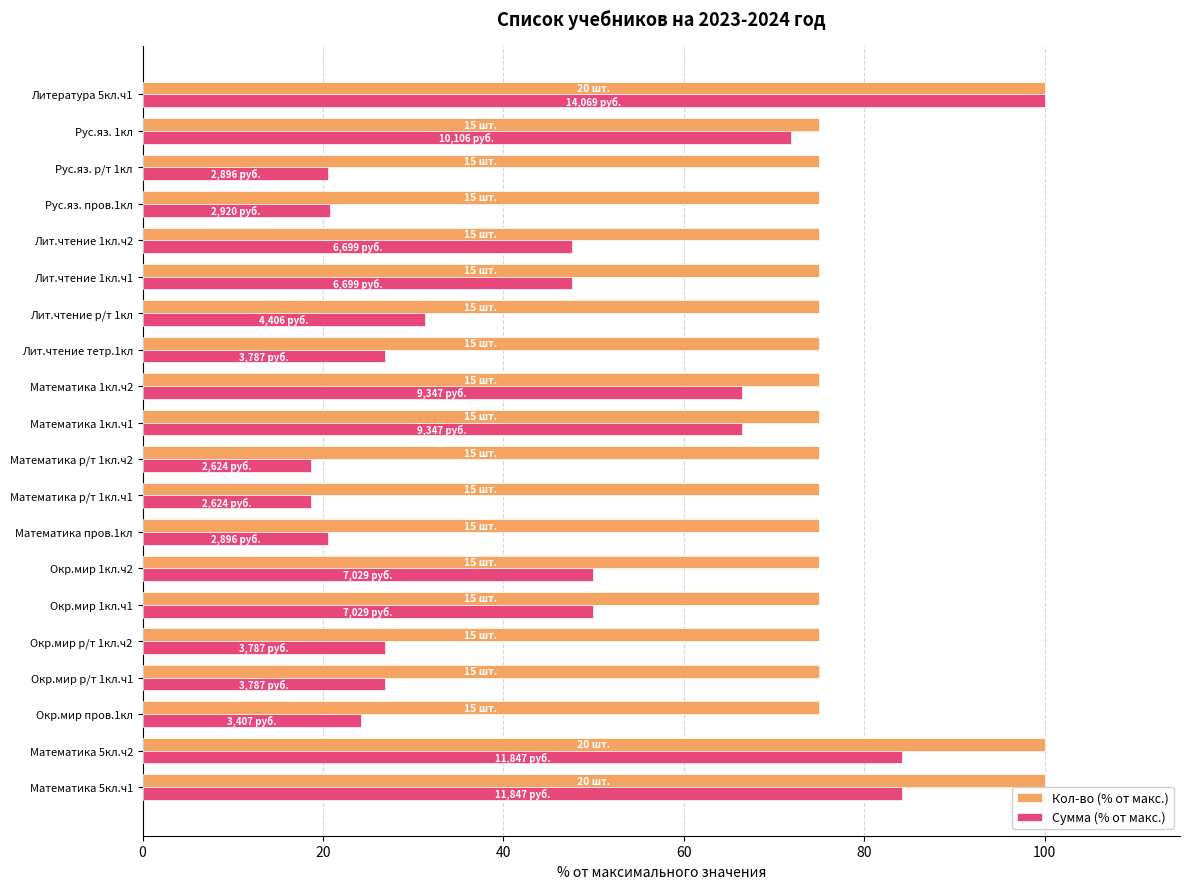

The value of Кол-во (% от макс.) at Литература 5кл.ч1 is 100.0. True or false?

True